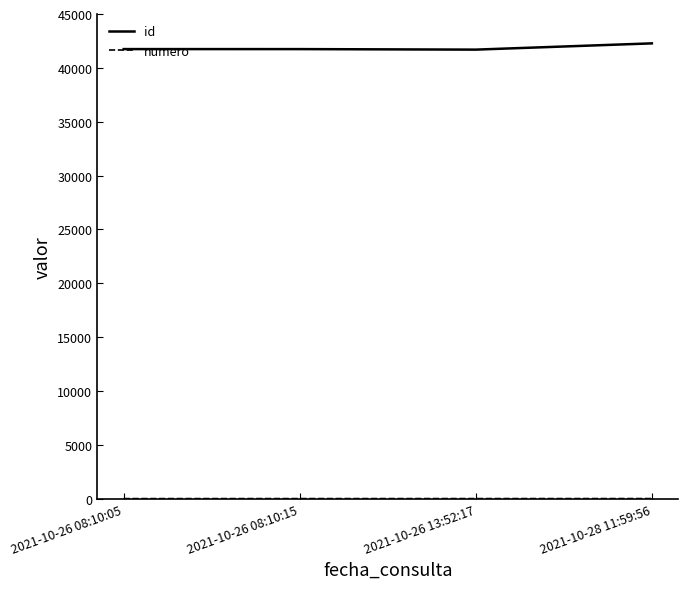

Which series has the largest total across all categories?

id